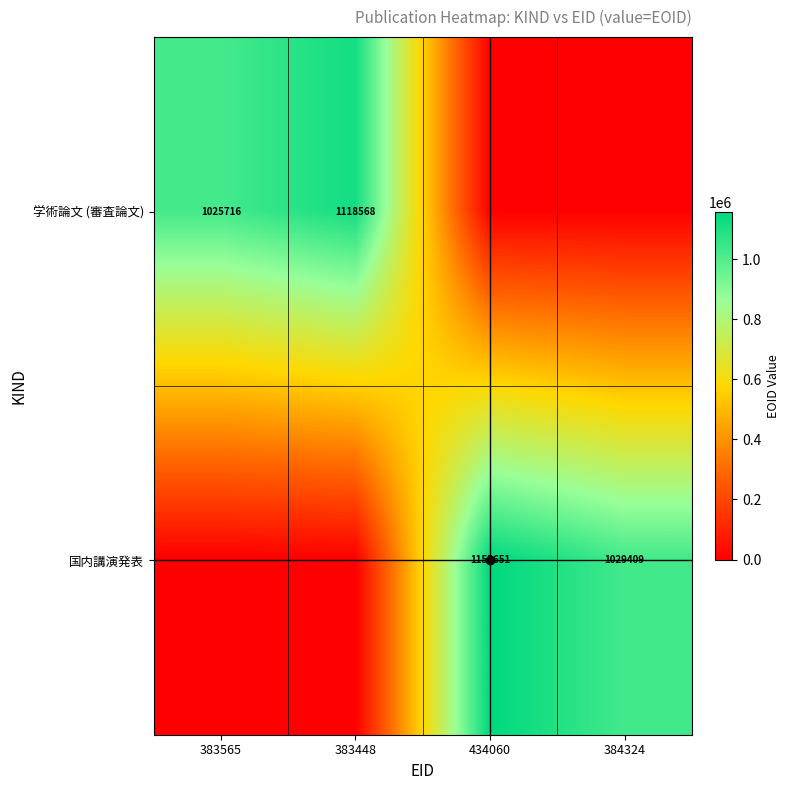

True or false: 学術論文 (審査論文) has a value of 1118568 at 383448.

True